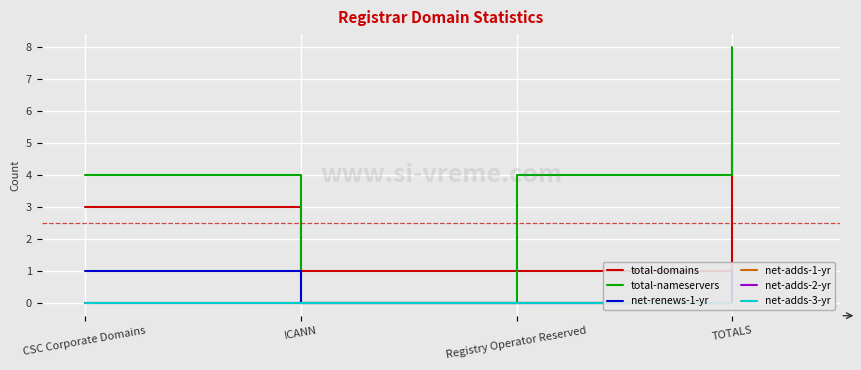

Reading left to right, extract all data points from this chart.

total-domains: CSC Corporate Domains=3	ICANN=1	Registry Operator Reserved=1	TOTALS=5
total-nameservers: CSC Corporate Domains=4	ICANN=0	Registry Operator Reserved=4	TOTALS=8
net-renews-1-yr: CSC Corporate Domains=1	ICANN=0	Registry Operator Reserved=0	TOTALS=1
net-adds-1-yr: CSC Corporate Domains=0	ICANN=0	Registry Operator Reserved=0	TOTALS=0
net-adds-2-yr: CSC Corporate Domains=0	ICANN=0	Registry Operator Reserved=0	TOTALS=0
net-adds-3-yr: CSC Corporate Domains=0	ICANN=0	Registry Operator Reserved=0	TOTALS=0